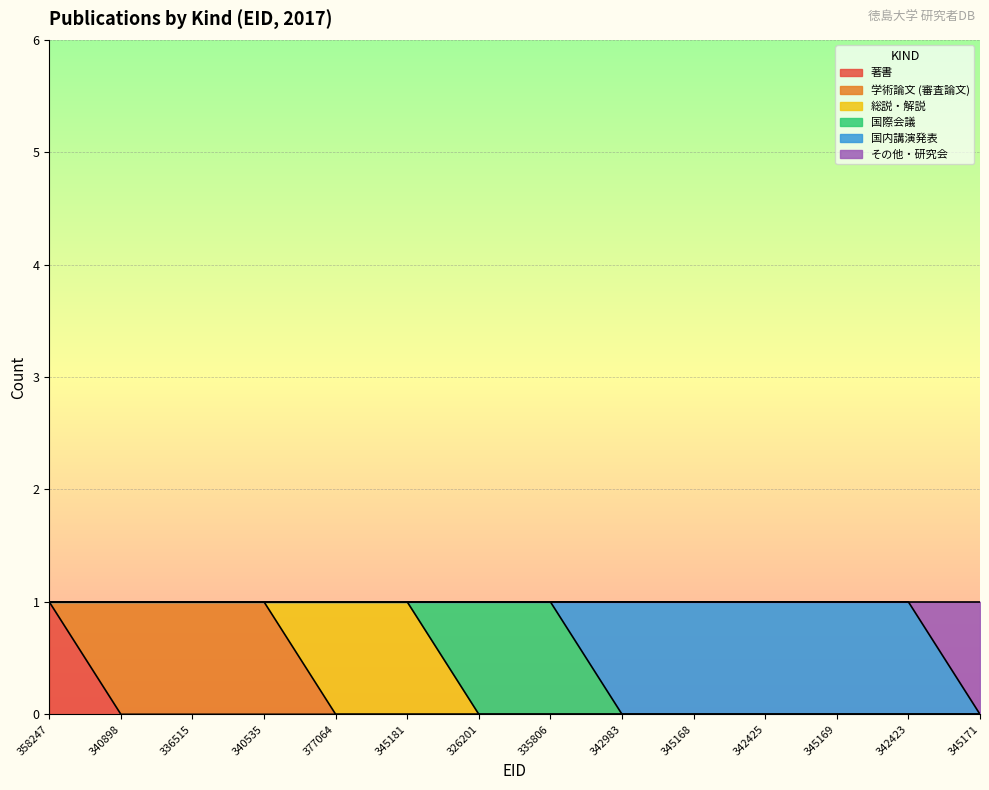

What position from the left is 358247?

1